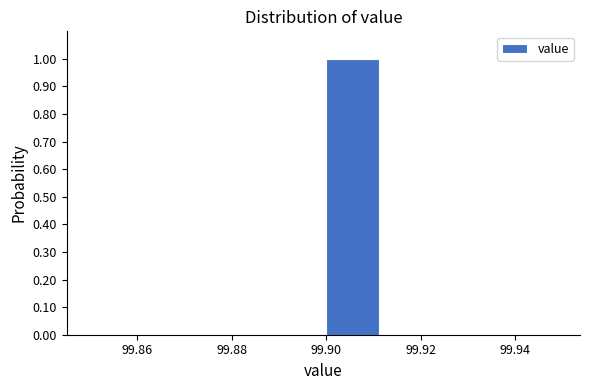

What is the height of the bar covering 99.900 to 99.912 on the x-axis? Neither the bar edges nor the heights are printed on the chart, so give them approximately, as read against the axes.

1